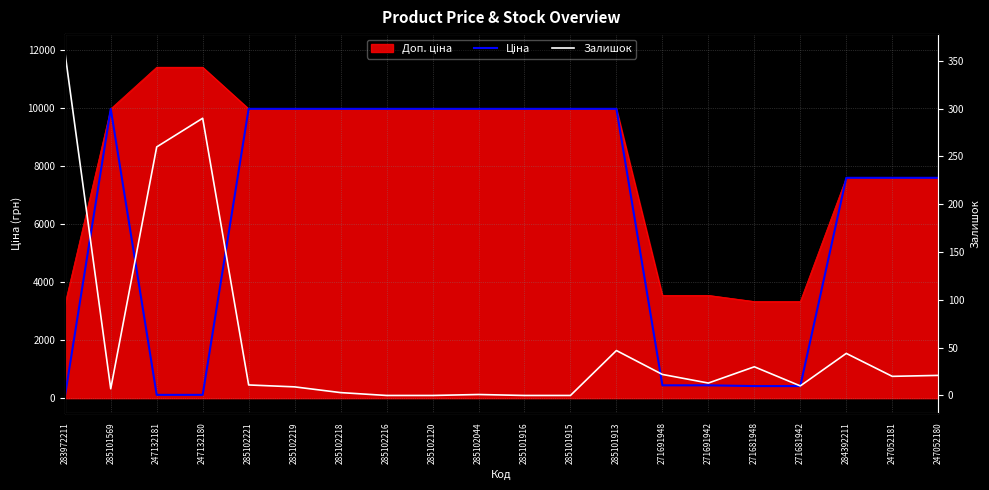

Which category has the highest value in the Залишок series?

283972211